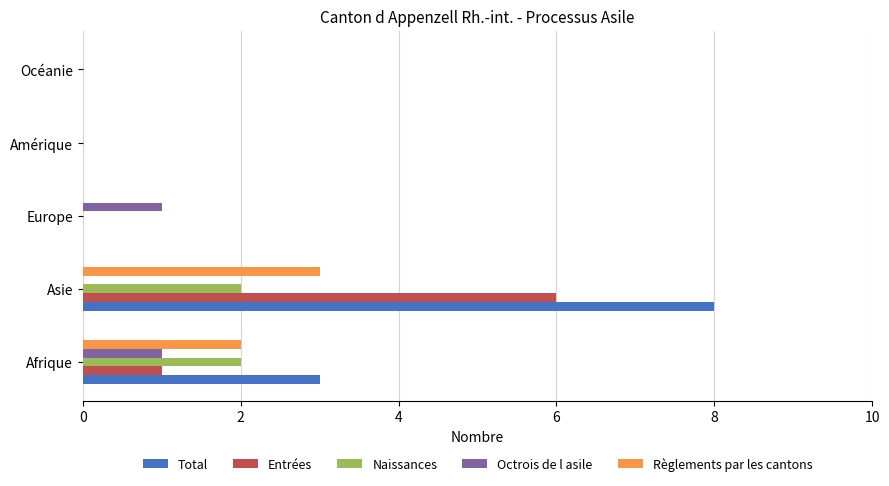

What is the sum of all Naissances values?

4